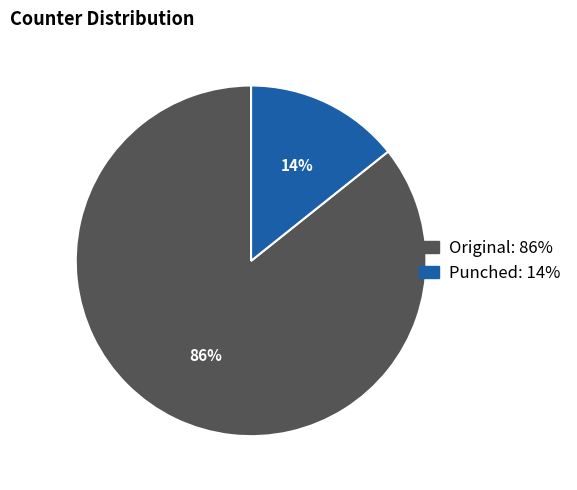

Count the number of slices in the pie.

2